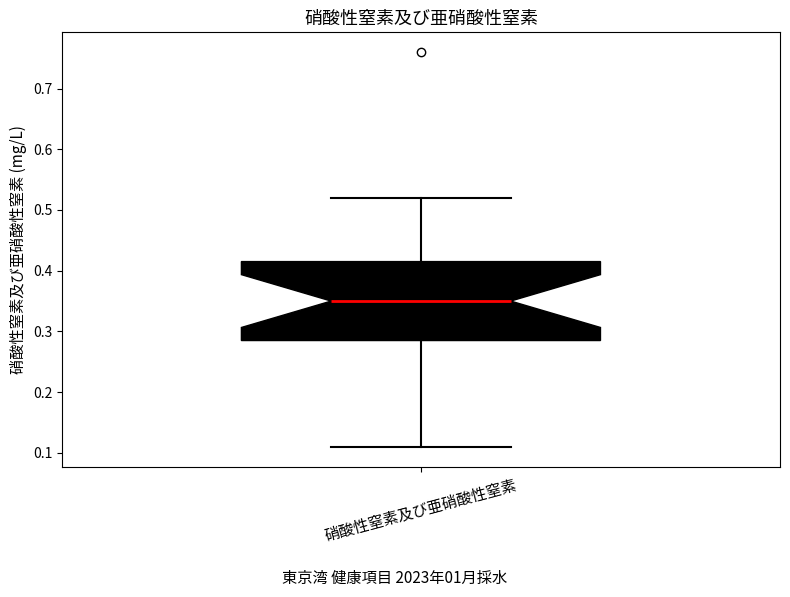

Read this box plot against the y-axis: the position of the median line, the range covered by the box, and the ends of both whiskers. The values are not printed on the chart, so give them approximately, as read against the axis.

median 0.35, box 0.29 to 0.42, whiskers 0.11 to 0.52